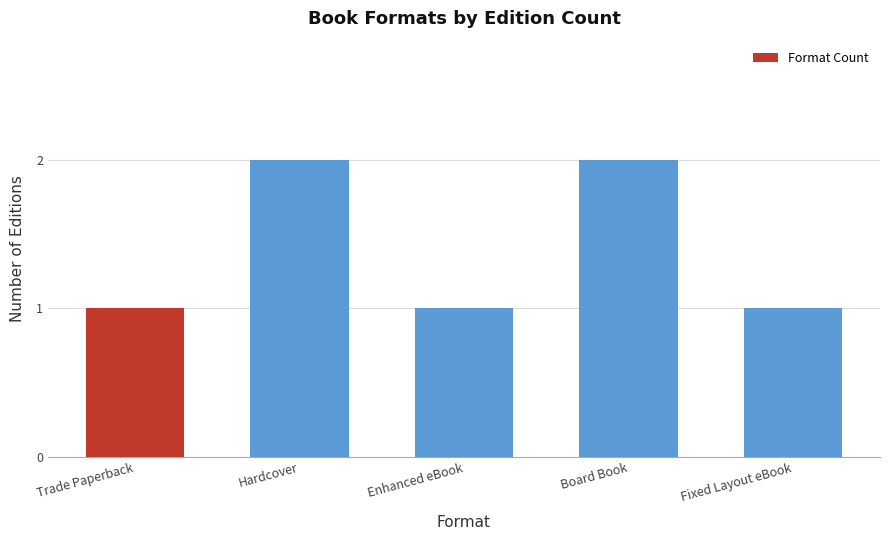

Approximately how many times larger is the value at Trade Paperback compared to Hardcover?

0.5